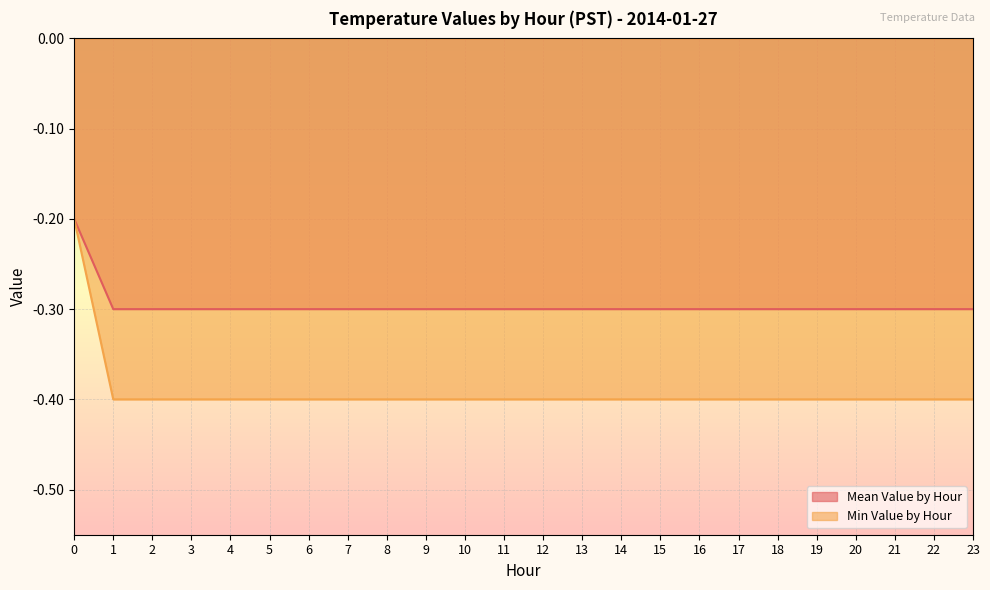

Is the value of Mean Value by Hour at 20 greater than the value of Min Value by Hour at 3?

Yes